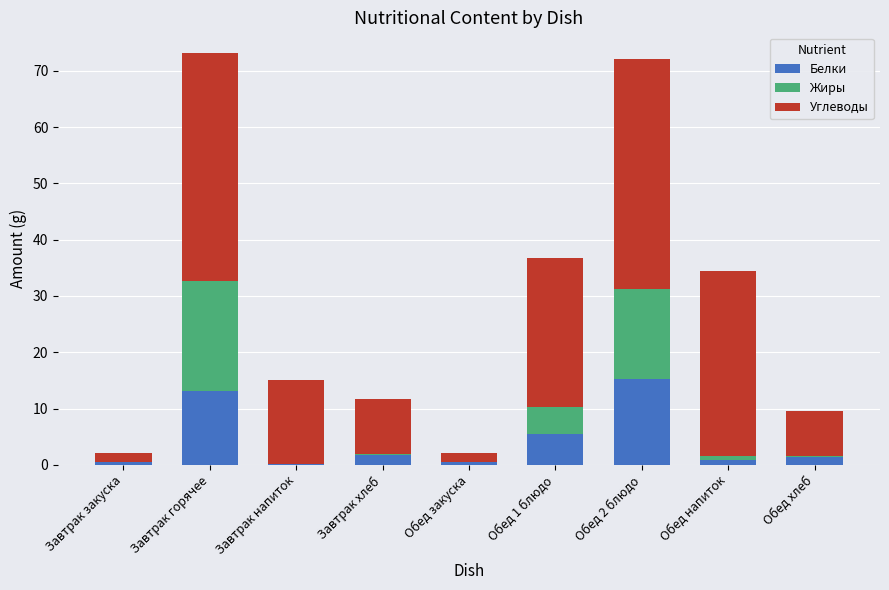

Are the bars horizontal?

No